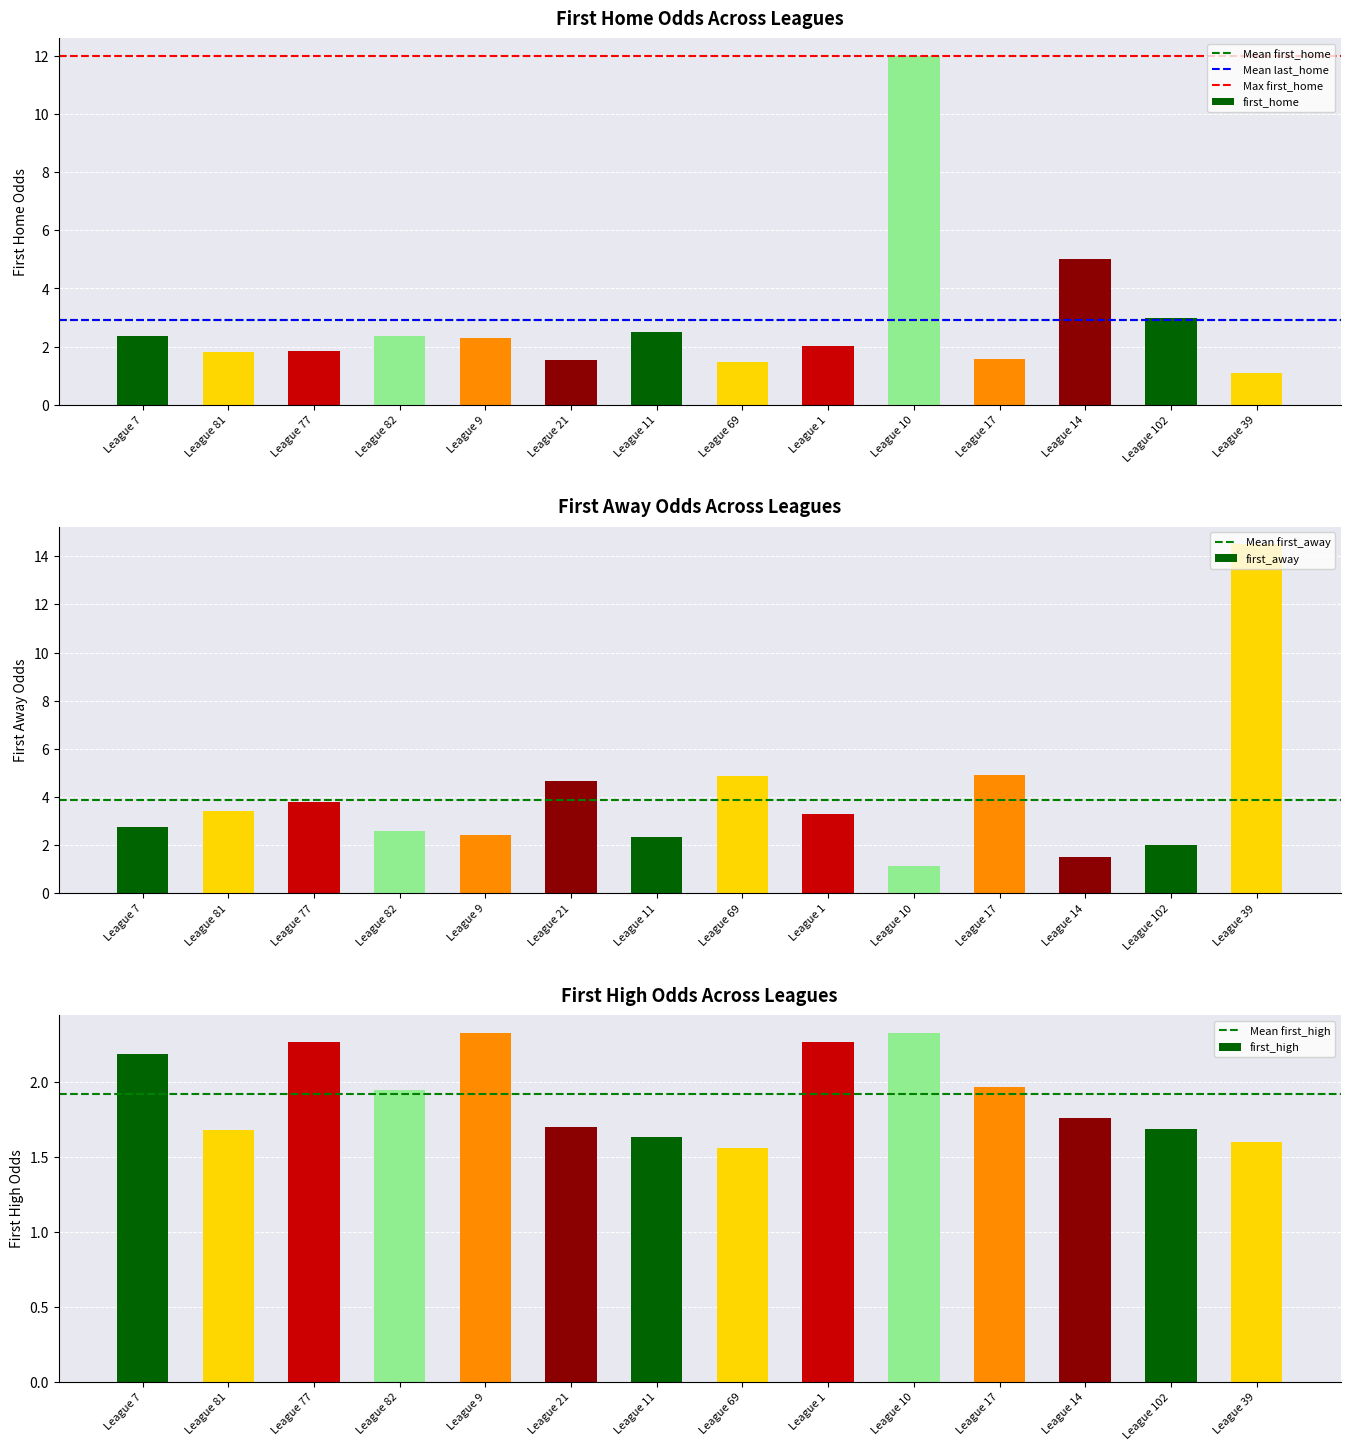

The value of first_home at League 17 is 1.6. True or false?

True